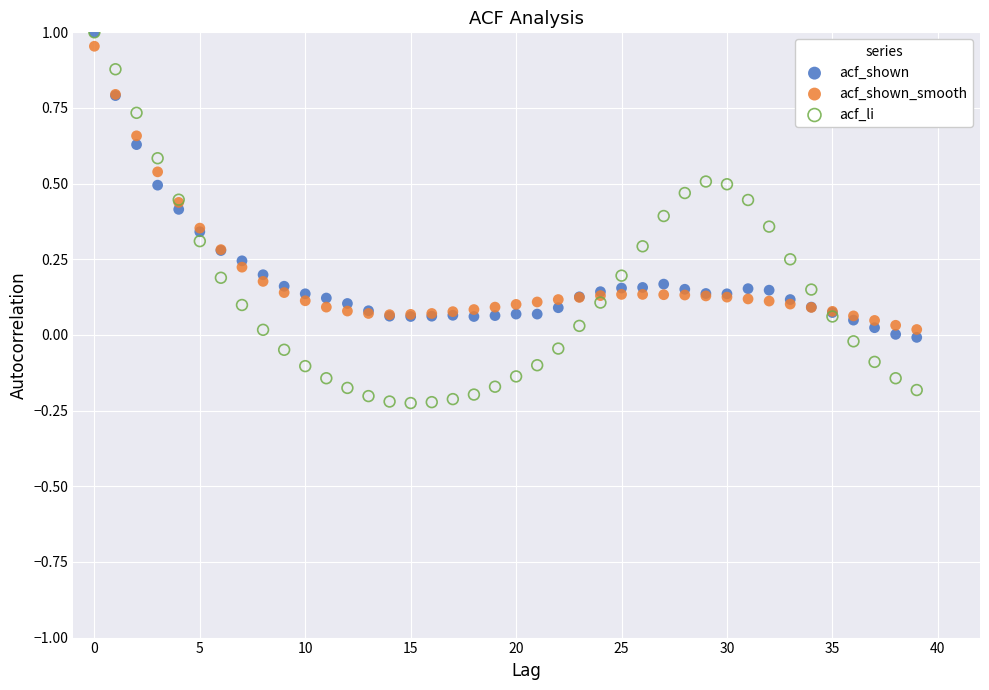

Which series has the largest Y range (max minus min)?

acf_li